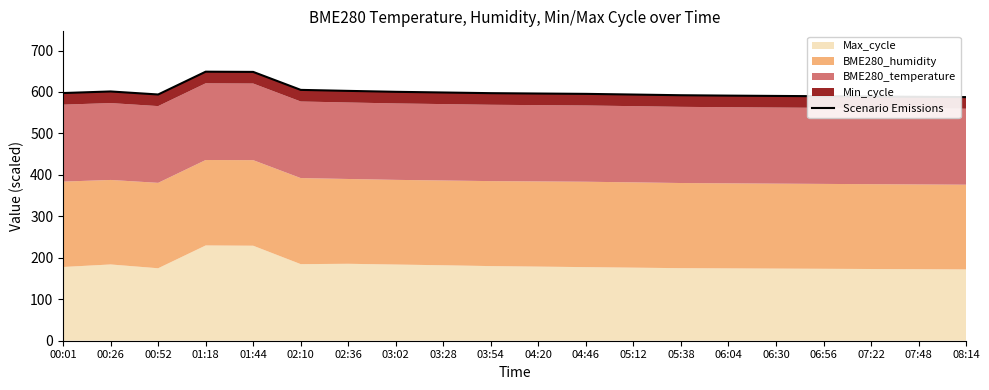

What position from the left is 02:10?

6